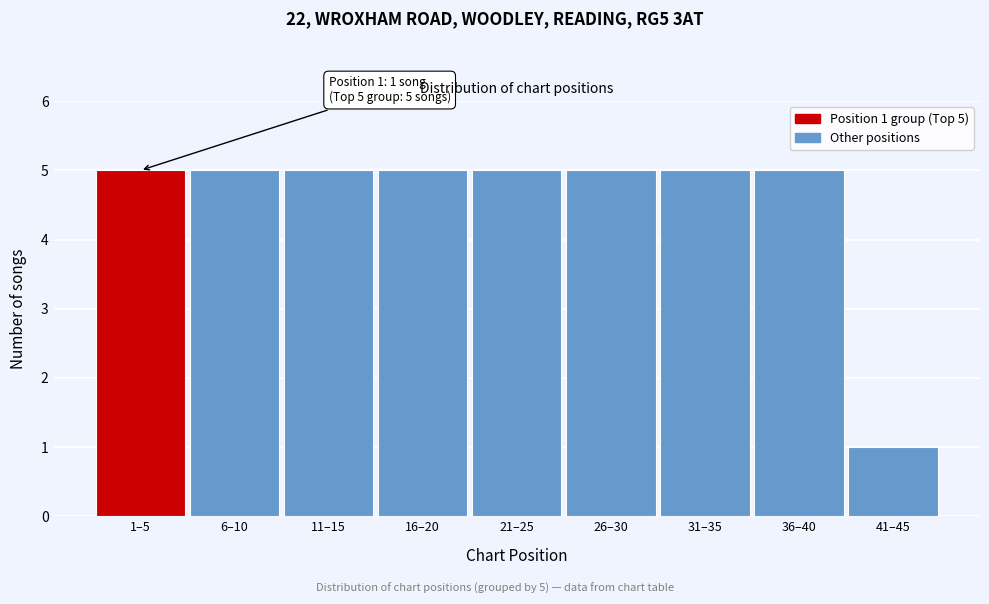

Reading left to right, extract all data points from this chart.

1–5=5	6–10=5	11–15=5	16–20=5	21–25=5	26–30=5	31–35=5	36–40=5	41–45=1